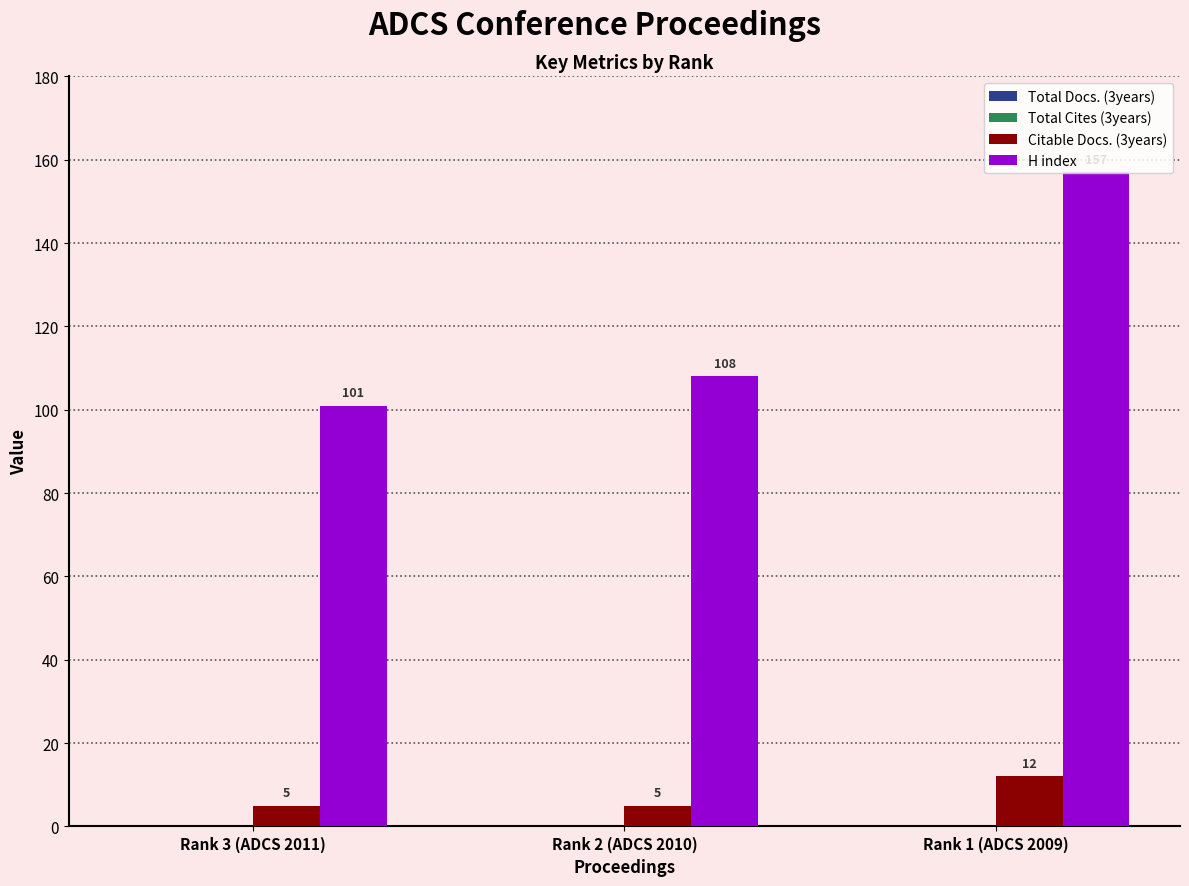

True or false: Citable Docs. (3years) has a value of 5 at Rank 3 (ADCS 2011).

True